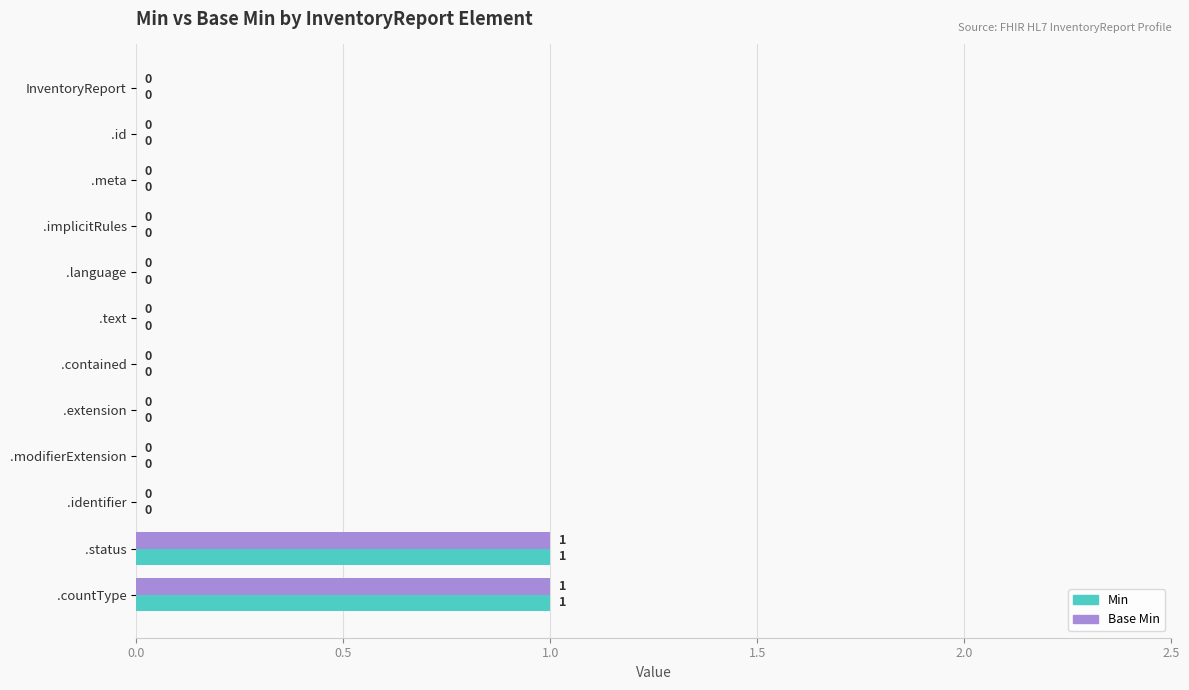

The value of Base Min at .modifierExtension is 0. True or false?

True